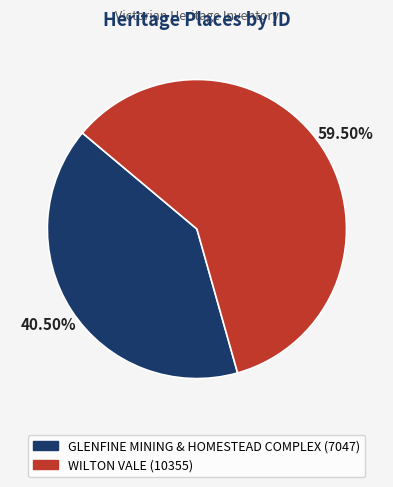

What is the smallest slice in the pie chart?

GLENFINE MINING & HOMESTEAD COMPLEX